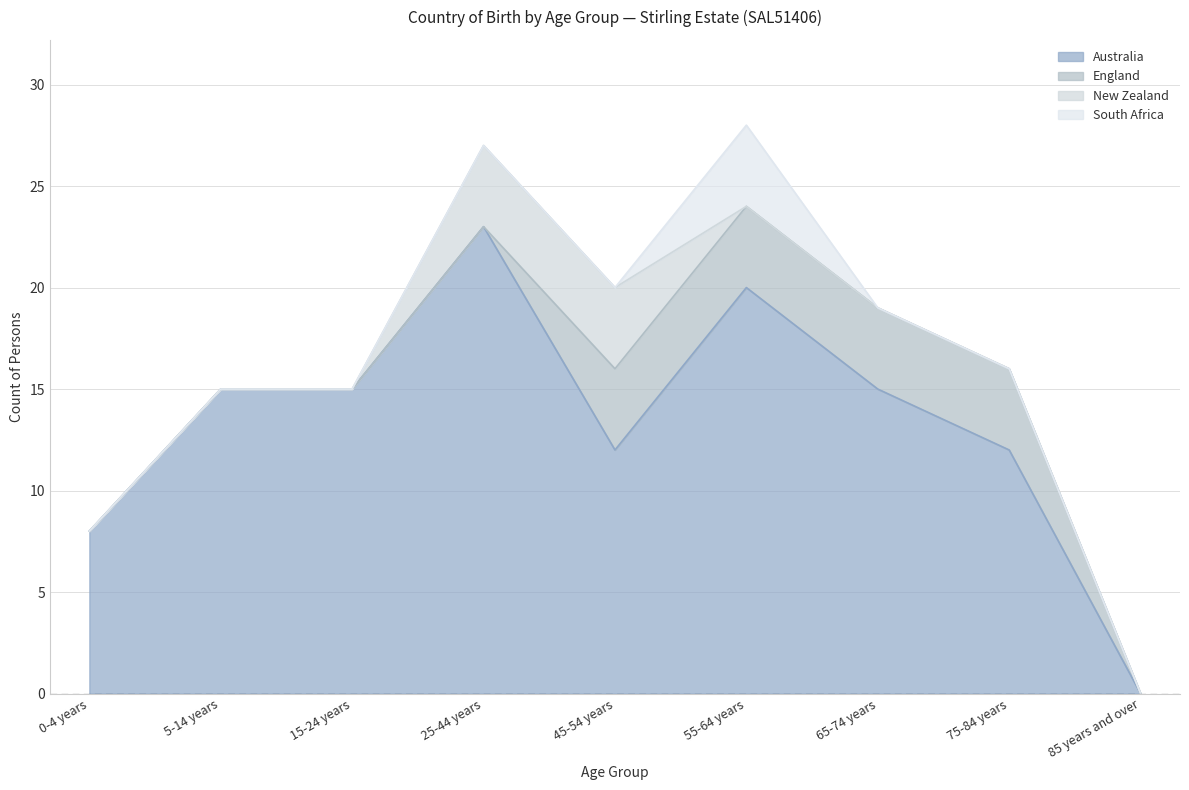

Reading left to right, transcribe all the data shown in this chart.

Australia: 8	15	15	23	12	20	15	12	0
England: 0	0	0	0	4	4	4	4	0
New Zealand: 0	0	0	4	4	0	0	0	0
South Africa: 0	0	0	0	0	4	0	0	0